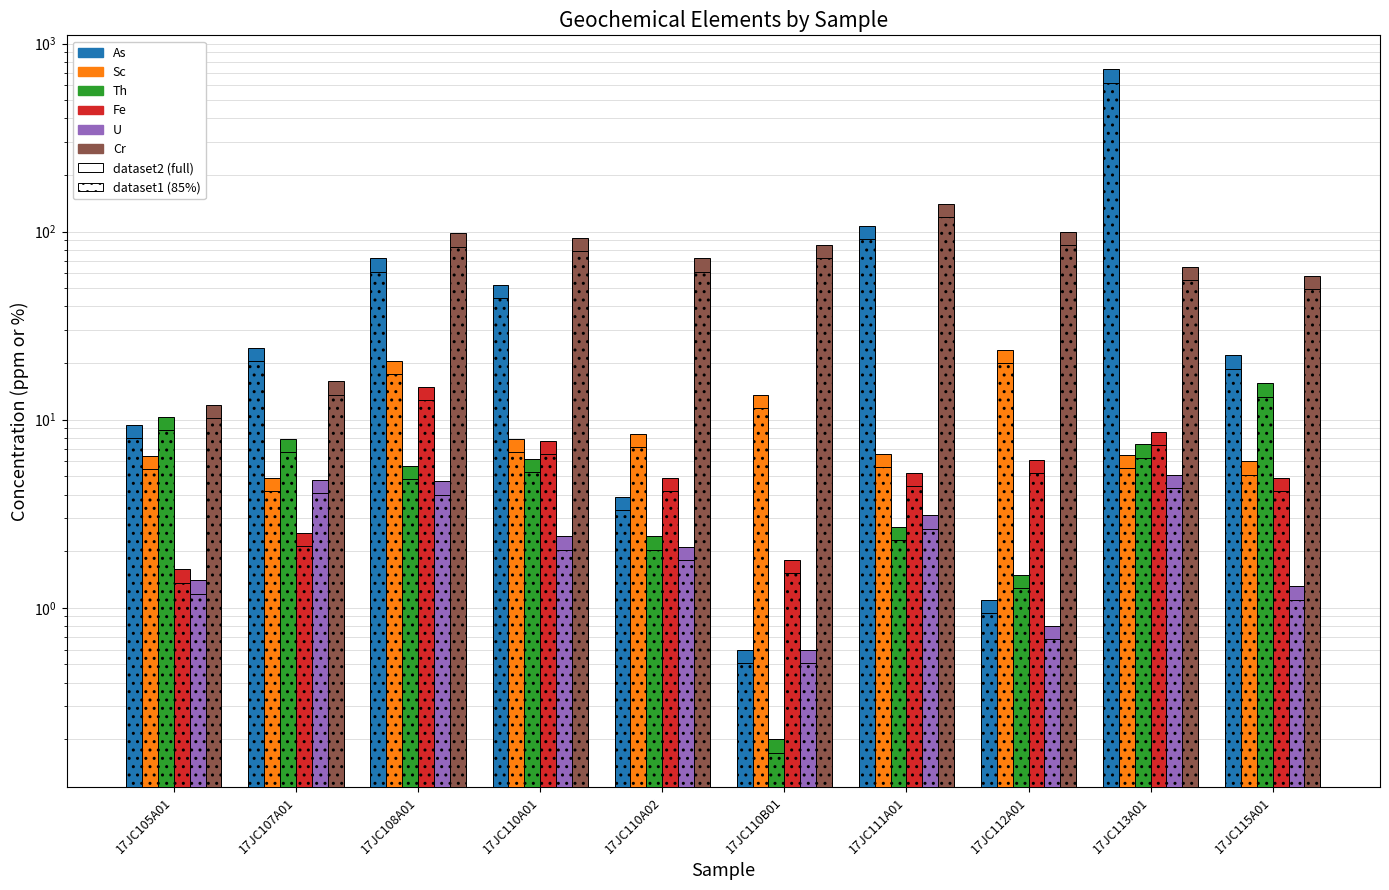

How many values in the U series are below 2?

4